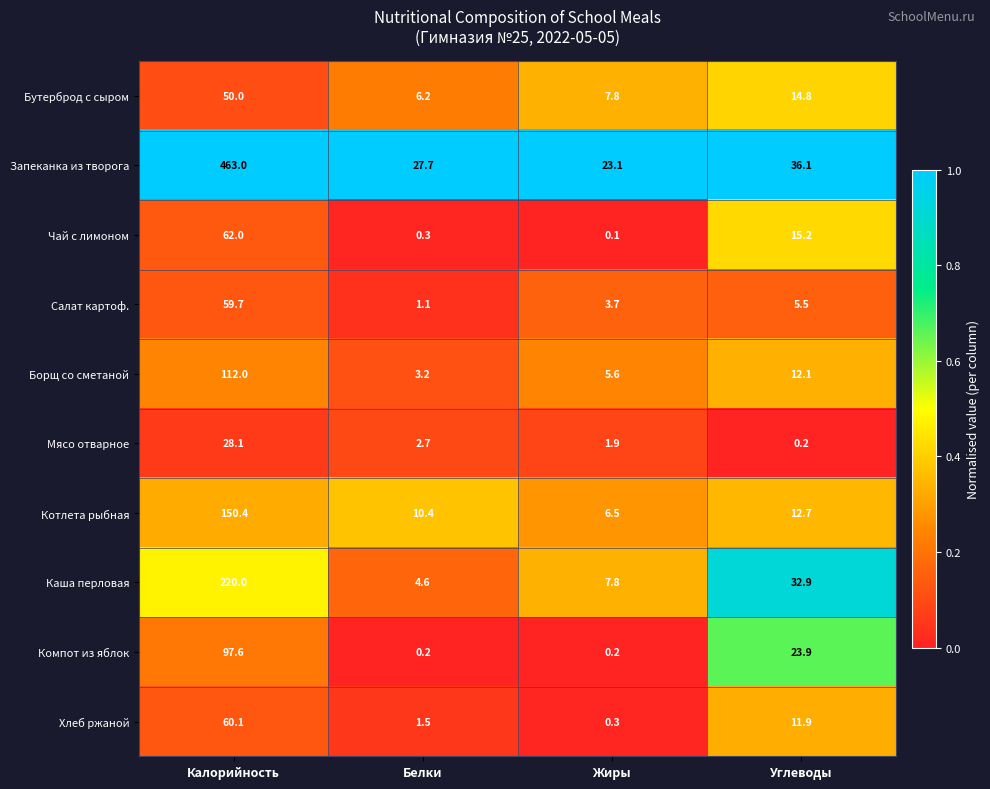

What is the difference between the Салат картоф. values at Калорийность and Жиры?

56.0